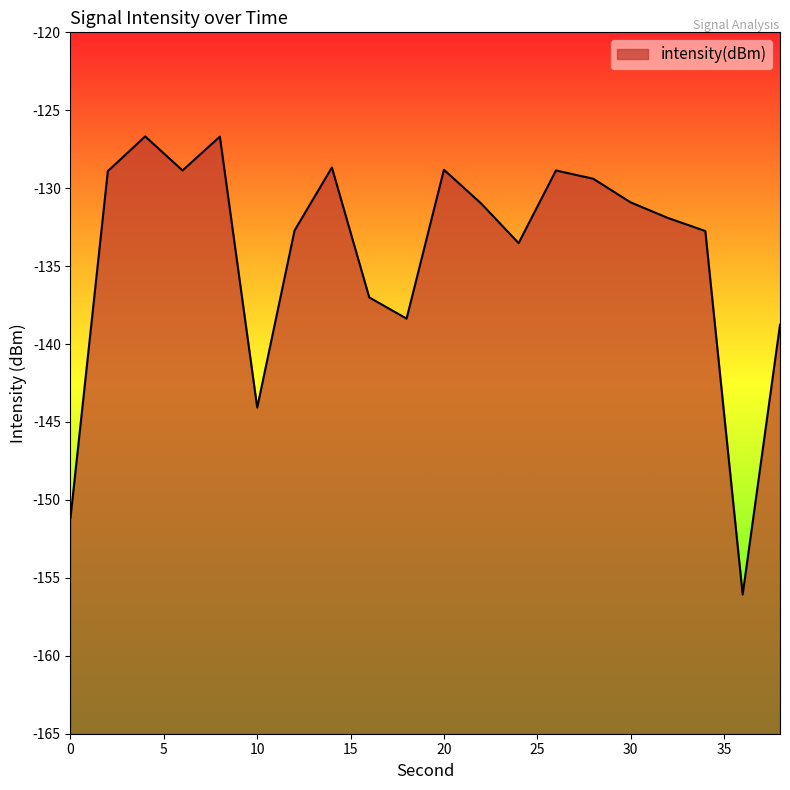

What is the change in value from 4 to 36?

-29.4